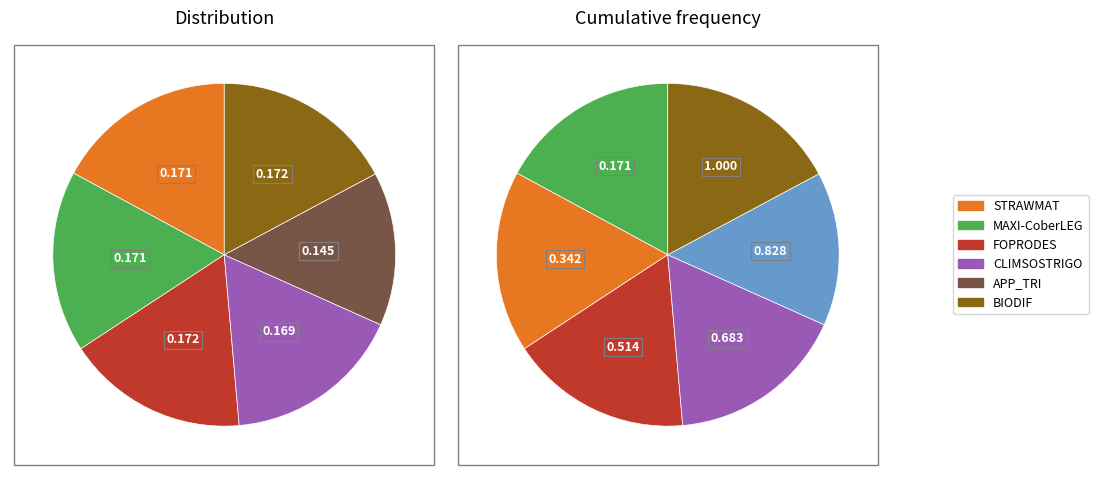

How many slices are in this pie chart?

6